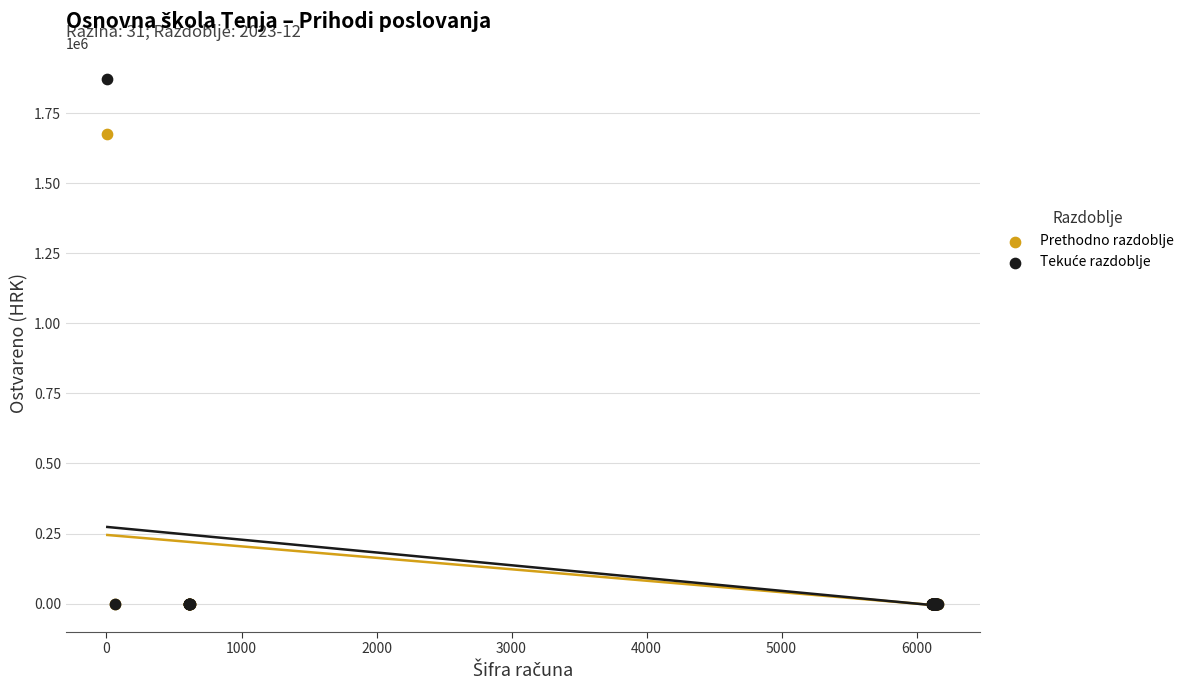

Across all series, what Y value is closest to 935358?

1675135.2